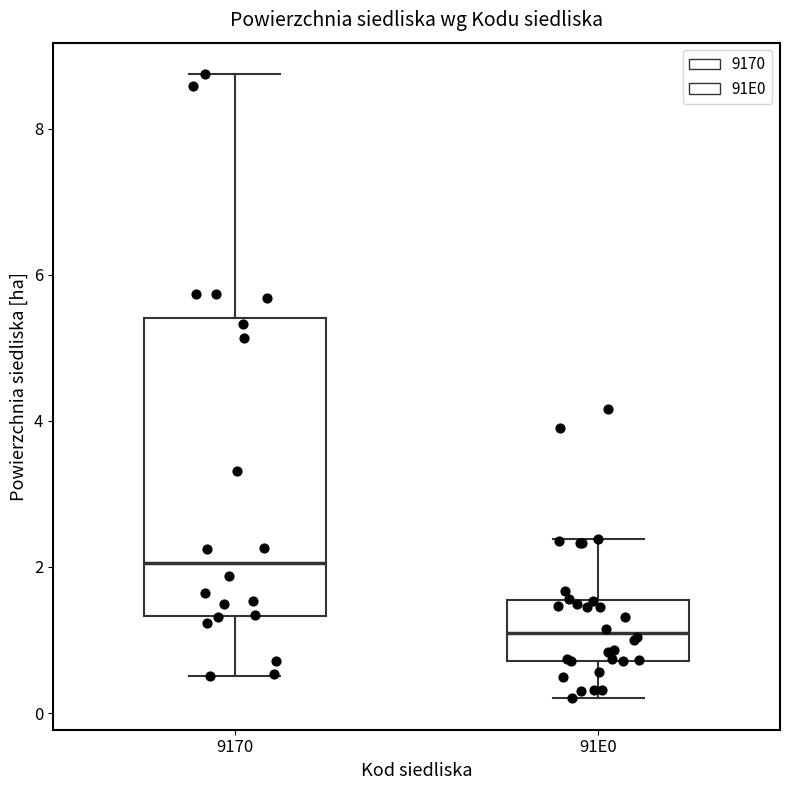

Which box's median line is the lowest?

91E0